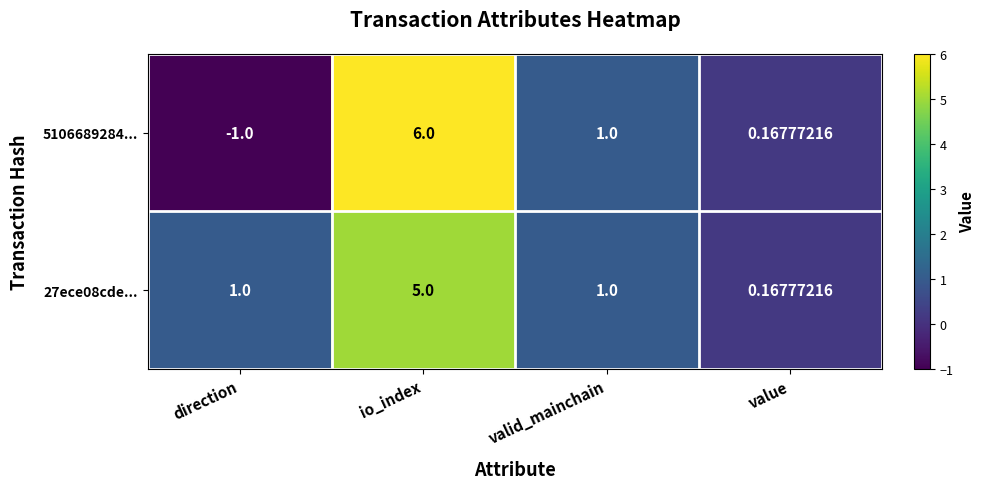

At which label does 5106689284... first exceed 1?

io_index